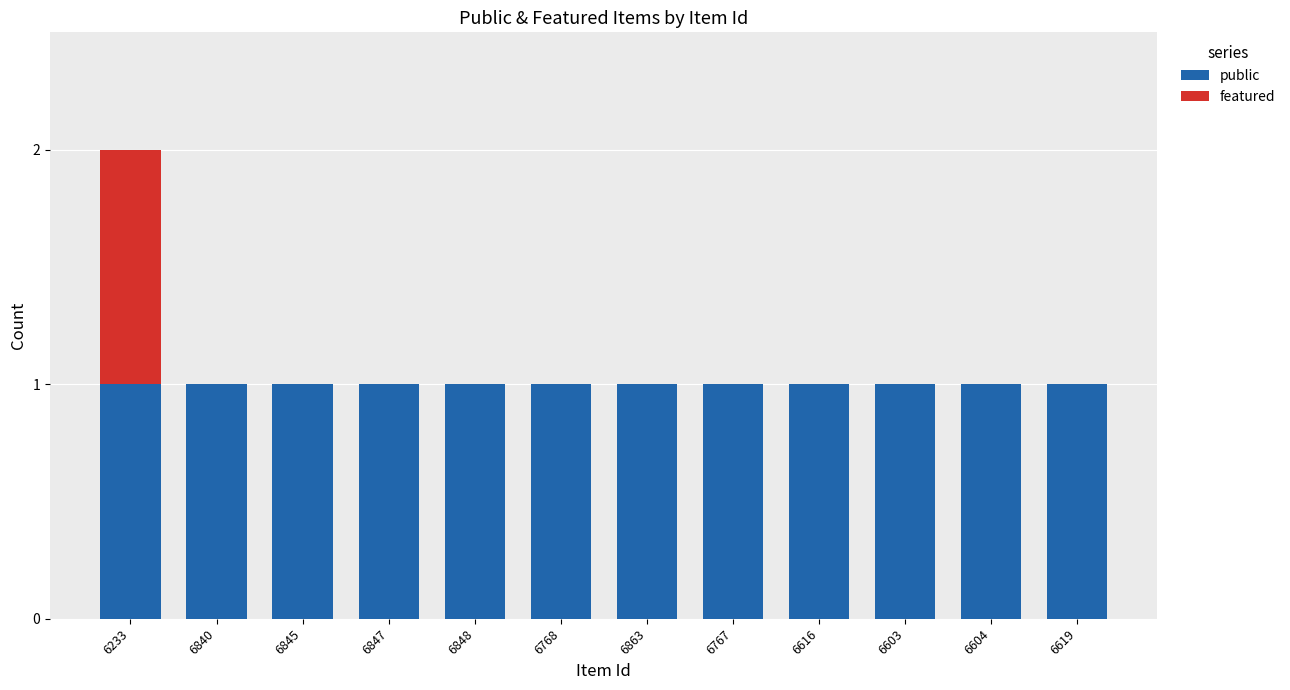

At which category is the sum across all series the highest?

6233